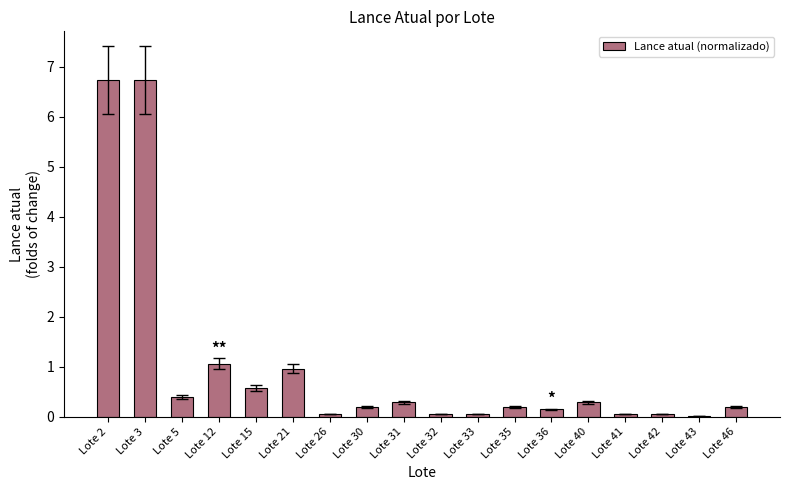

Are the bars horizontal?

No